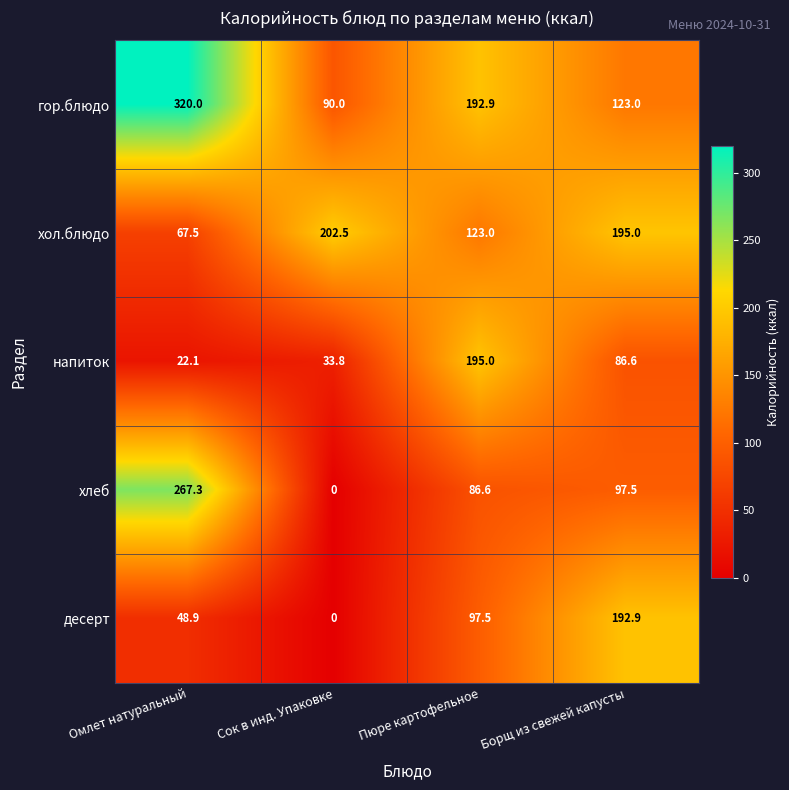

What is the maximum value shown in the chart?

320.0